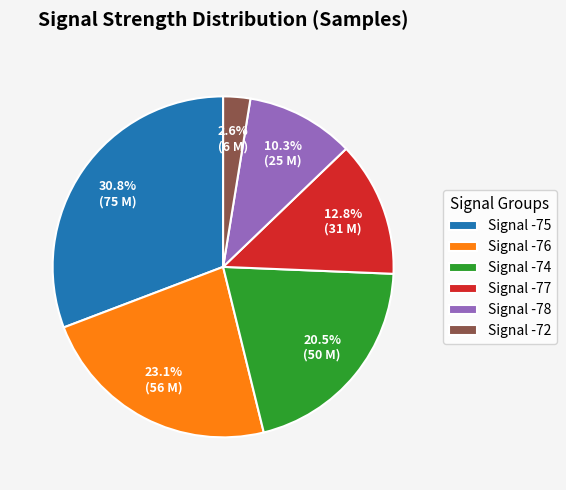

Does any single category account for the majority?

No